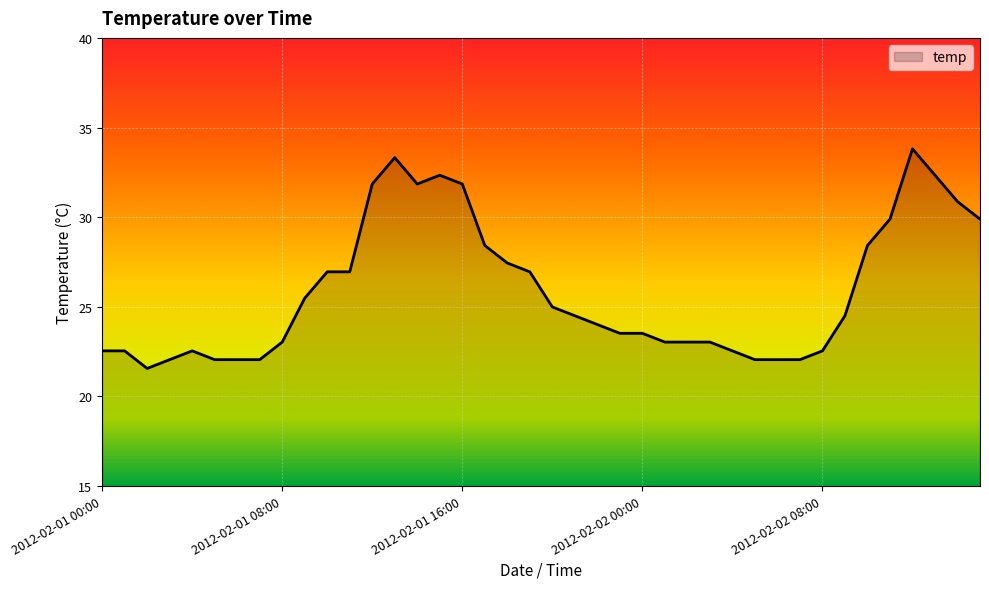

What is the maximum value shown in the chart?

33.8